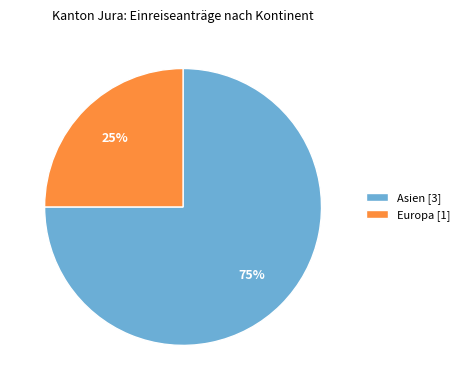

To the nearest percent, what portion does Asien [3] represent?

75%